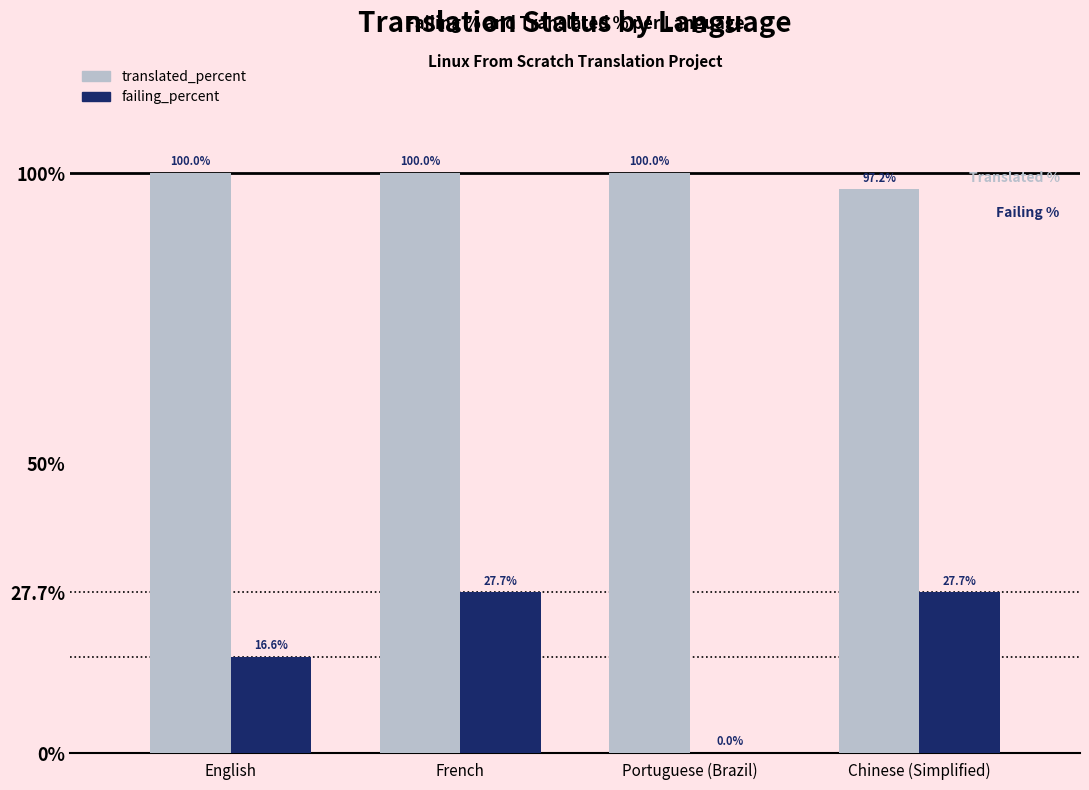

What is the approximate value of translated_percent at Chinese (Simplified)?

97.2